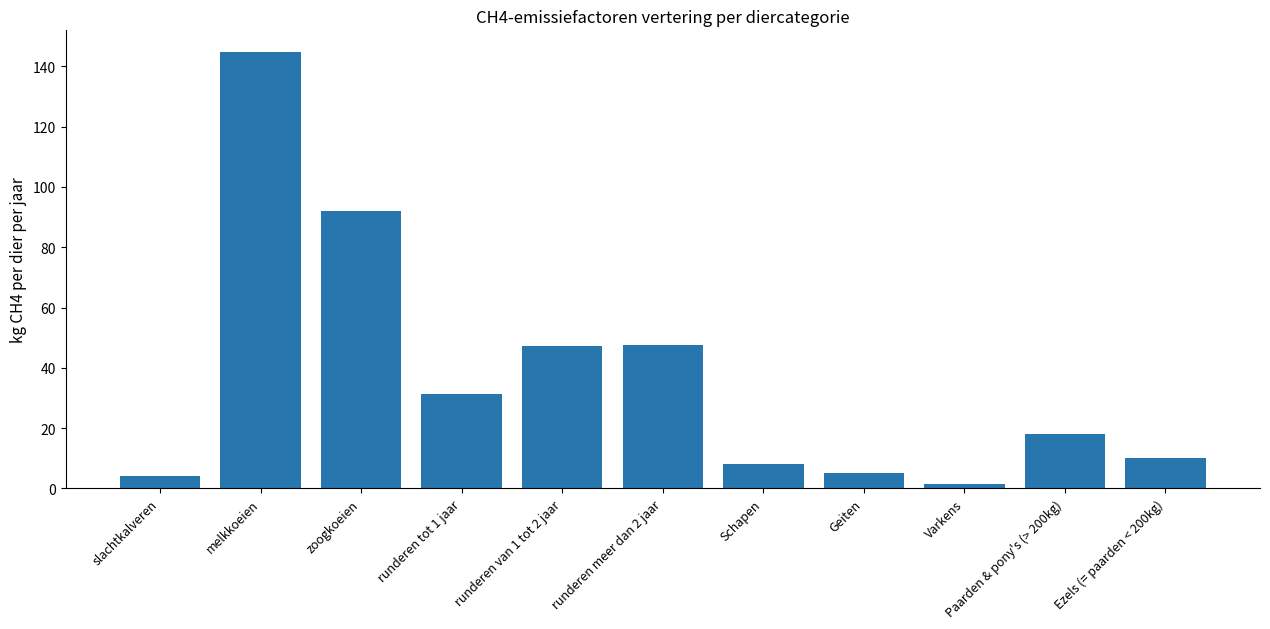

What is the value of the 1st bar from the left?

4.0